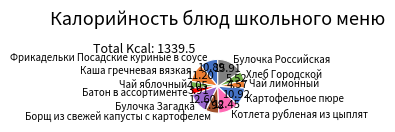

Which category has the biggest portion of the pie?

Булочка Российская